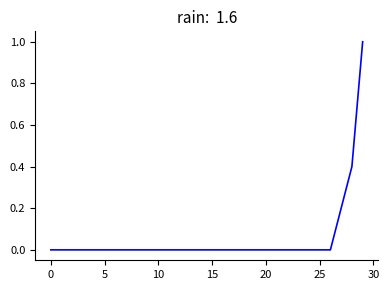

What is the difference between the maximum and minimum values?

1.0